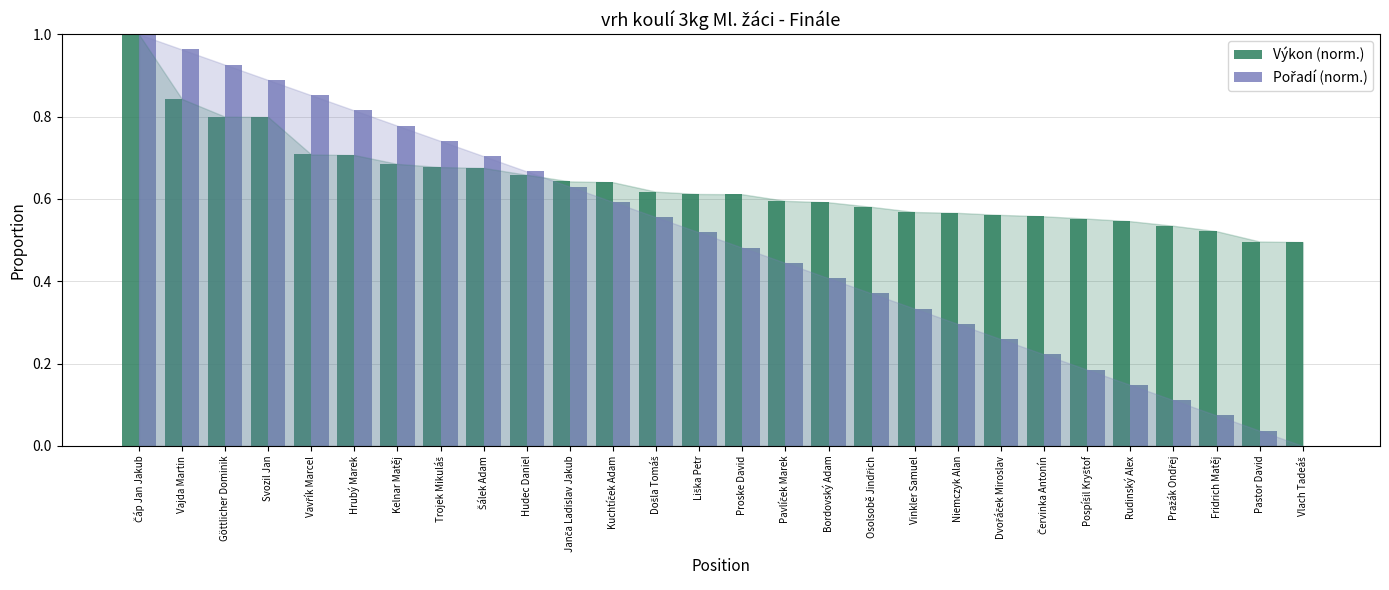

Reading left to right, what are all the values shown in this chart?

Výkon (norm.): Čáp Jan Jakub=1.0	Vajda Martin=0.8	Göttlicher Dominik=0.8	Svozil Jan=0.8	Vavřík Marcel=0.7	Hrubý Marek=0.7	Kelnar Matěj=0.7	Trojek Mikuláš=0.7	Šálek Adam=0.7	Hudec Daniel=0.7	Janča Ladislav Jakub=0.6	Kuchtíček Adam=0.6	Došla Tomáš=0.6	Liška Petr=0.6	Proske David=0.6	Pavlíček Marek=0.6	Bordovský Adam=0.6	Osolsobě Jindřich=0.6	Vinkler Samuel=0.6	Niemczyk Alan=0.6	Dvořáček Miroslav=0.6	Červinka Antonín=0.6	Pospíšil Kryštof=0.6	Rudinský Alex=0.5	Pražák Ondřej=0.5	Fridrich Matěj=0.5	Pastor David=0.5	Vlach Tadeáš=0.5
Pořadí (norm.): Čáp Jan Jakub=1.0	Vajda Martin=1.0	Göttlicher Dominik=0.9	Svozil Jan=0.9	Vavřík Marcel=0.9	Hrubý Marek=0.8	Kelnar Matěj=0.8	Trojek Mikuláš=0.7	Šálek Adam=0.7	Hudec Daniel=0.7	Janča Ladislav Jakub=0.6	Kuchtíček Adam=0.6	Došla Tomáš=0.6	Liška Petr=0.5	Proske David=0.5	Pavlíček Marek=0.4	Bordovský Adam=0.4	Osolsobě Jindřich=0.4	Vinkler Samuel=0.3	Niemczyk Alan=0.3	Dvořáček Miroslav=0.3	Červinka Antonín=0.2	Pospíšil Kryštof=0.2	Rudinský Alex=0.1	Pražák Ondřej=0.1	Fridrich Matěj=0.1	Pastor David=0.0	Vlach Tadeáš=0.0